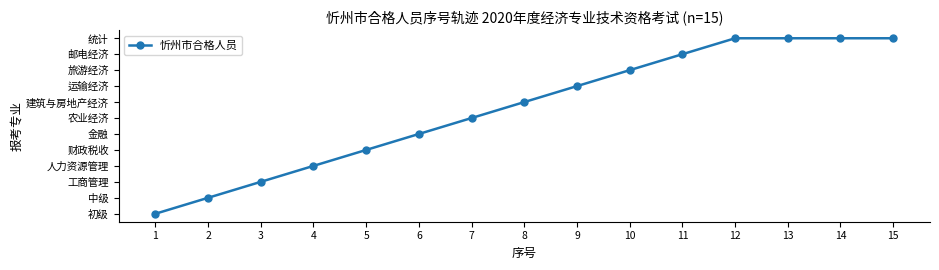

What is the approximate value at 11, to the nearest 5?

10